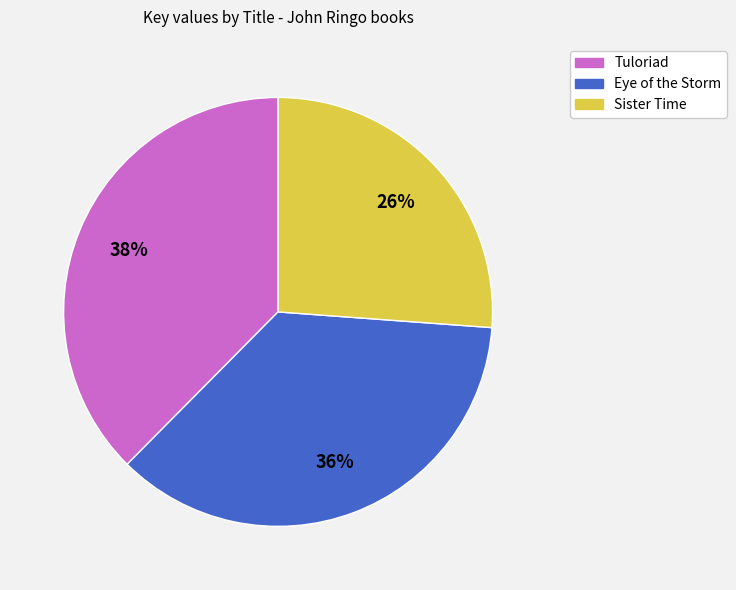

Do Eye of the Storm and Tuloriad together represent more than half of the pie?

Yes